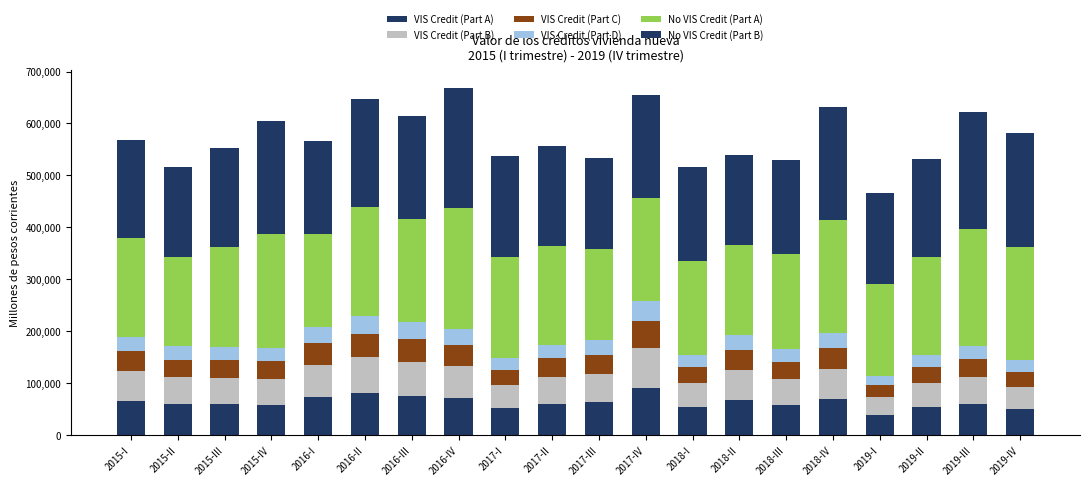

What is the label of the 13th bar from the right?

2016-IV